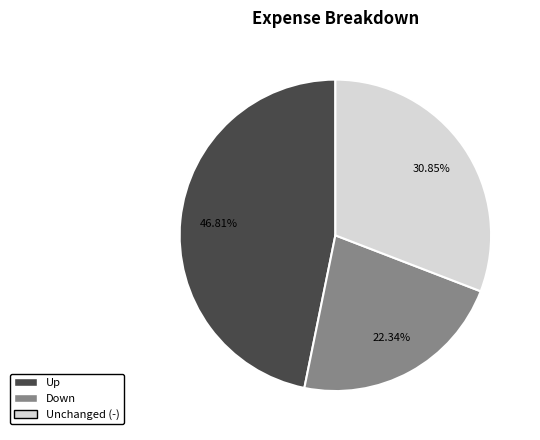

Is there a majority slice in this chart?

No